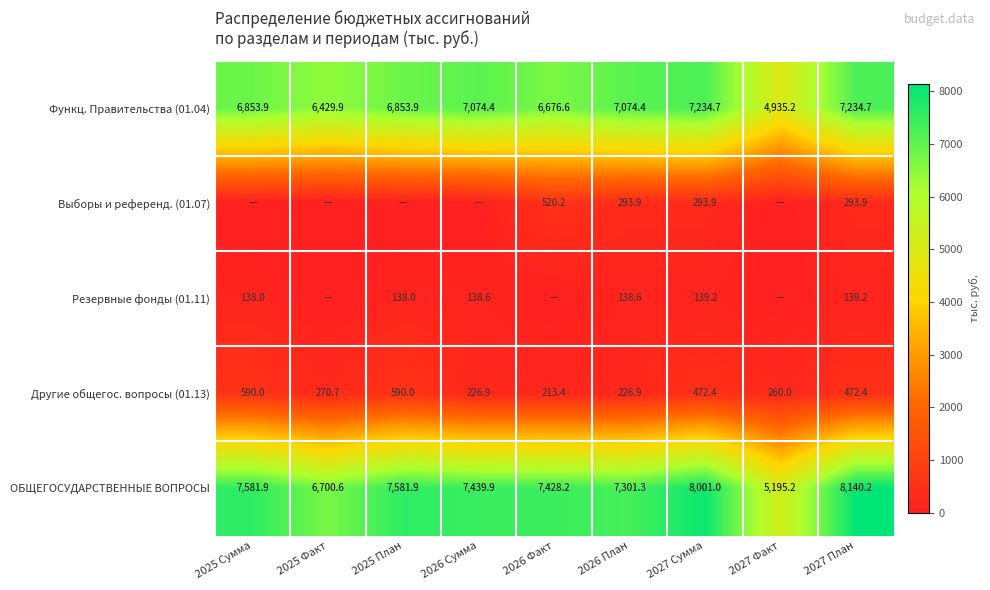

At 2027 Сумма, list the series in order from largest to smallest.

ОБЩЕГОСУДАРСТВЕННЫЕ ВОПРОСЫ, Функц. Правительства (01.04), Другие общегос. вопросы (01.13), Выборы и референд. (01.07), Резервные фонды (01.11)